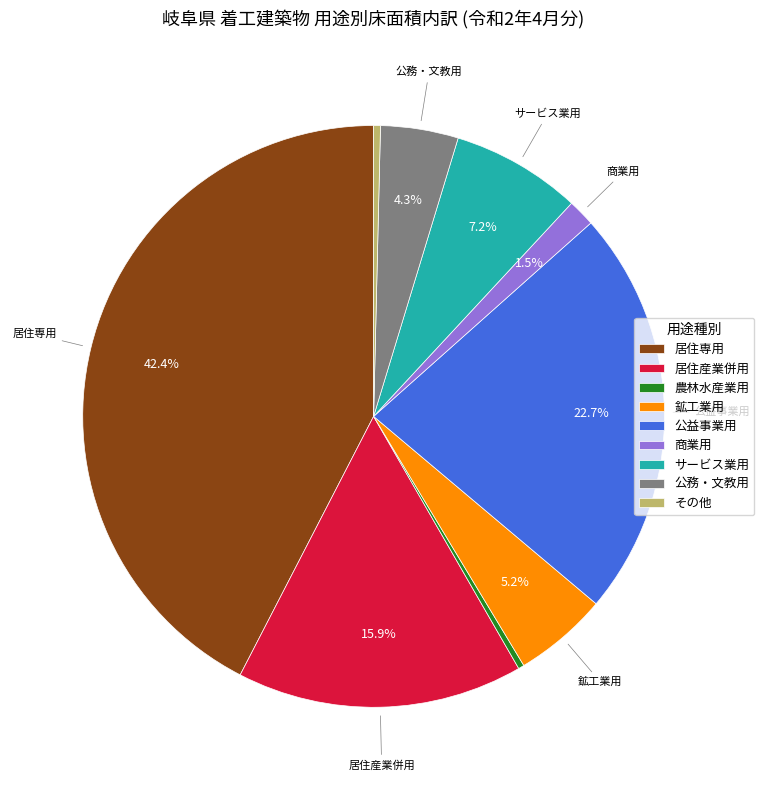

How many slices are in this pie chart?

9